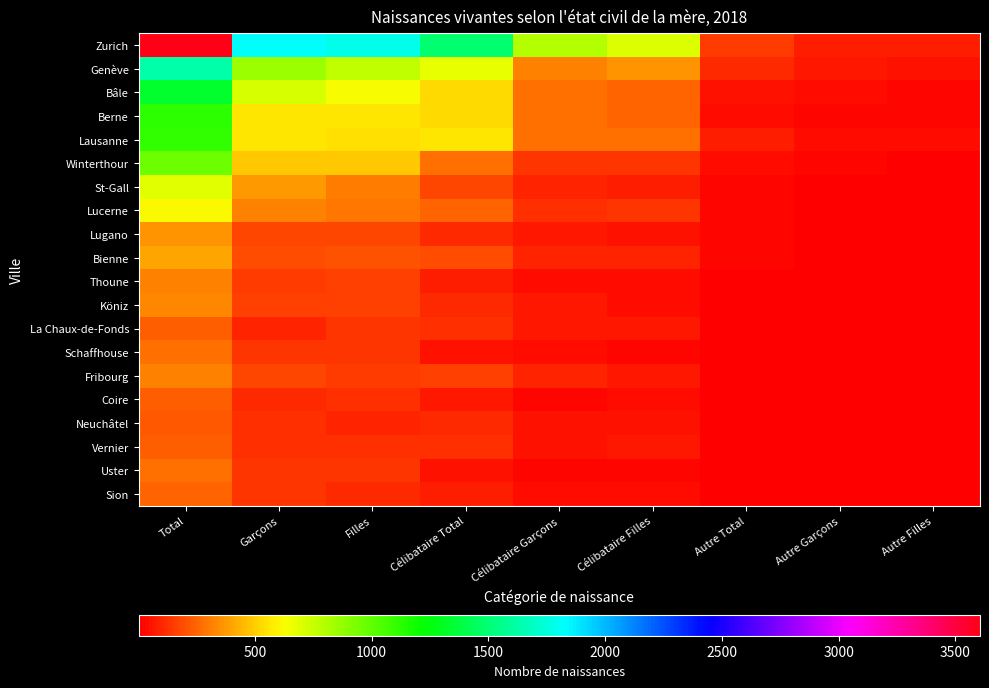

Reading left to right, transcribe all the data shown in this chart.

Zurich: Total=3605	Garçons=1826	Filles=1779	Célibataire Total=1492	Célibataire Garçons=797	Célibataire Filles=695	Autre Total=154	Autre Garçons=74	Autre Filles=80
Genève: Total=1626	Garçons=853	Filles=773	Célibataire Total=673	Célibataire Garçons=316	Célibataire Filles=357	Autre Total=113	Autre Garçons=61	Autre Filles=52
Bâle: Total=1338	Garçons=709	Filles=629	Célibataire Total=526	Célibataire Garçons=279	Célibataire Filles=247	Autre Total=57	Autre Garçons=33	Autre Filles=24
Berne: Total=1117	Garçons=558	Filles=559	Célibataire Total=527	Célibataire Garçons=275	Célibataire Filles=252	Autre Total=37	Autre Garçons=18	Autre Filles=19
Lausanne: Total=1112	Garçons=565	Filles=547	Célibataire Total=554	Célibataire Garçons=279	Célibataire Filles=275	Autre Total=74	Autre Garçons=38	Autre Filles=36
Winterthour: Total=973	Garçons=483	Filles=490	Célibataire Total=279	Célibataire Garçons=138	Célibataire Filles=141	Autre Total=37	Autre Garçons=21	Autre Filles=16
St-Gall: Total=679	Garçons=372	Filles=307	Célibataire Total=182	Célibataire Garçons=98	Célibataire Filles=84	Autre Total=26	Autre Garçons=12	Autre Filles=14
Lucerne: Total=617	Garçons=319	Filles=298	Célibataire Total=256	Célibataire Garçons=125	Célibataire Filles=131	Autre Total=24	Autre Garçons=11	Autre Filles=13
Lugano: Total=356	Garçons=176	Filles=180	Célibataire Total=113	Célibataire Garçons=60	Célibataire Filles=53	Autre Total=21	Autre Garçons=11	Autre Filles=10
Bienne: Total=400	Garçons=198	Filles=202	Célibataire Total=192	Célibataire Garçons=95	Célibataire Filles=97	Autre Total=30	Autre Garçons=15	Autre Filles=15
Thoune: Total=316	Garçons=156	Filles=160	Célibataire Total=75	Célibataire Garçons=42	Célibataire Filles=33	Autre Total=10	Autre Garçons=5	Autre Filles=5
Köniz: Total=328	Garçons=159	Filles=169	Célibataire Total=105	Célibataire Garçons=60	Célibataire Filles=45	Autre Total=14	Autre Garçons=3	Autre Filles=11
La Chaux-de-Fonds: Total=235	Garçons=99	Filles=136	Célibataire Total=125	Célibataire Garçons=65	Célibataire Filles=60	Autre Total=17	Autre Garçons=10	Autre Filles=7
Schaffhouse: Total=278	Garçons=138	Filles=140	Célibataire Total=58	Célibataire Garçons=37	Célibataire Filles=21	Autre Total=12	Autre Garçons=7	Autre Filles=5
Fribourg: Total=319	Garçons=175	Filles=144	Célibataire Total=161	Célibataire Garçons=92	Célibataire Filles=69	Autre Total=16	Autre Garçons=8	Autre Filles=8
Coire: Total=231	Garçons=109	Filles=122	Célibataire Total=73	Célibataire Garçons=28	Célibataire Filles=45	Autre Total=12	Autre Garçons=9	Autre Filles=3
Neuchâtel: Total=228	Garçons=128	Filles=100	Célibataire Total=106	Célibataire Garçons=59	Célibataire Filles=47	Autre Total=8	Autre Garçons=4	Autre Filles=4
Vernier: Total=235	Garçons=117	Filles=118	Célibataire Total=118	Célibataire Garçons=49	Célibataire Filles=69	Autre Total=16	Autre Garçons=7	Autre Filles=9
Uster: Total=278	Garçons=137	Filles=141	Célibataire Total=59	Célibataire Garçons=31	Célibataire Filles=28	Autre Total=7	Autre Garçons=4	Autre Filles=3
Sion: Total=251	Garçons=142	Filles=109	Célibataire Total=74	Célibataire Garçons=37	Célibataire Filles=37	Autre Total=11	Autre Garçons=5	Autre Filles=6